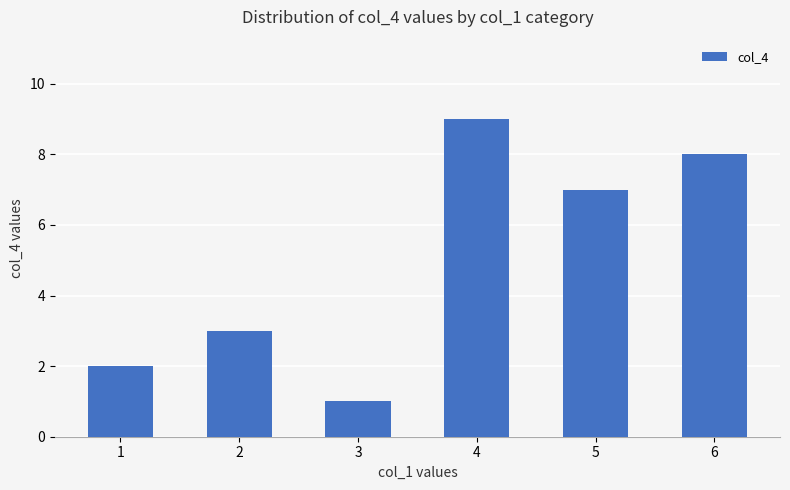

Reading right to left, transcribe all the data shown in this chart.

6=8	5=7	4=9	3=1	2=3	1=2